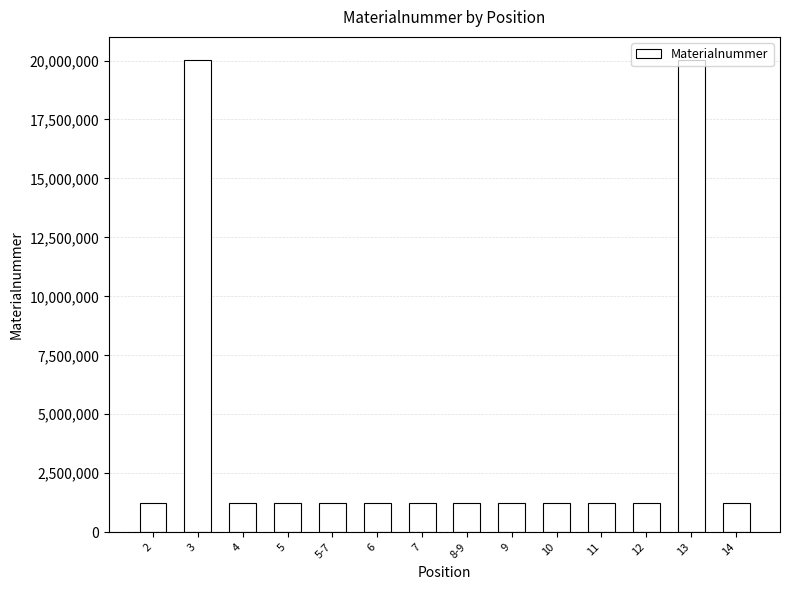

How many values are below 1220466?

7